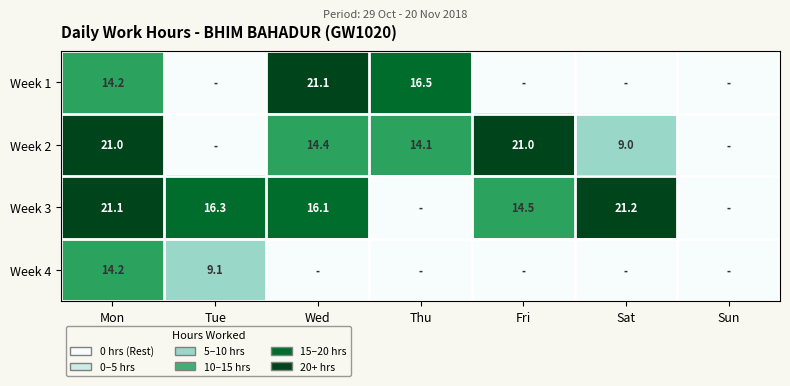

Is the value of Week 4 at Tue greater than the value of Week 3 at Sat?

No